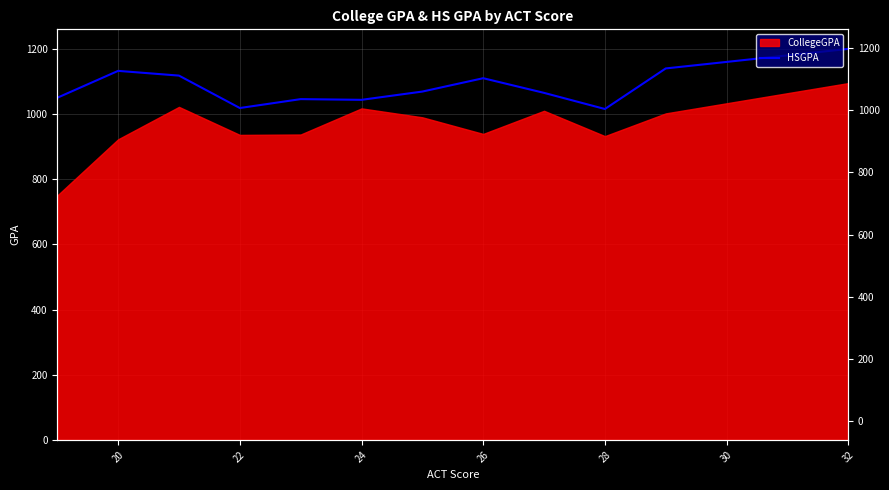

What is the value of the 6th point from the left?

1043.6